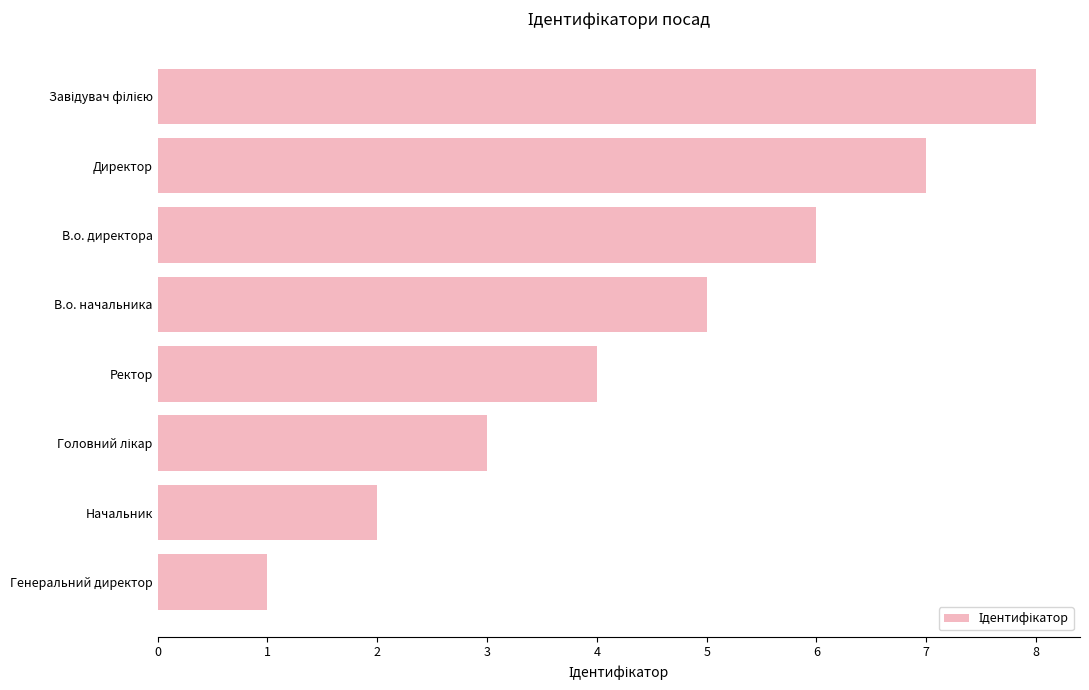

Reading top to bottom, transcribe all the data shown in this chart.

8	7	6	5	4	3	2	1